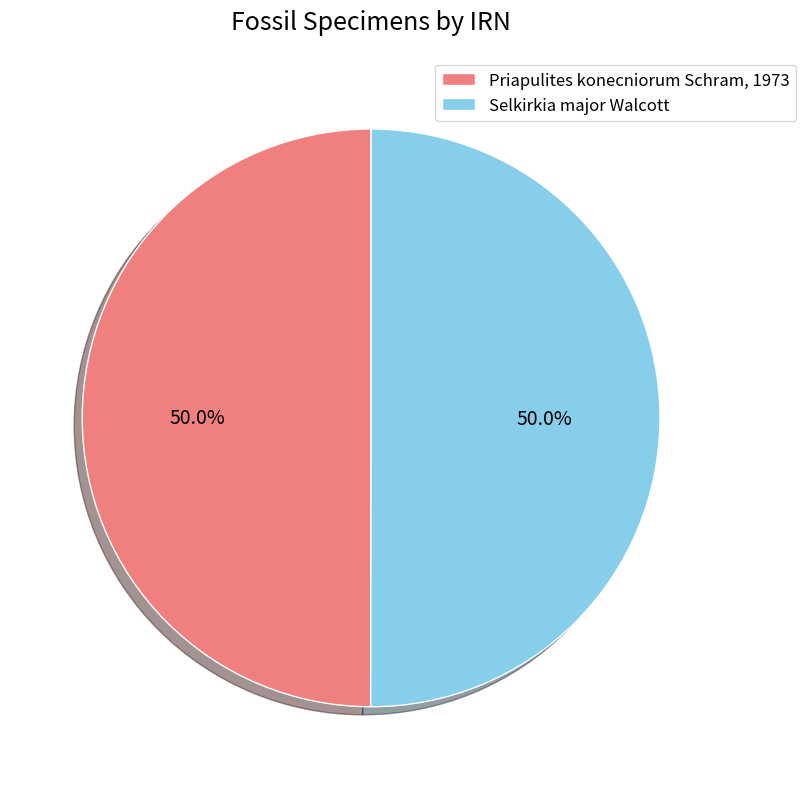

Do Selkirkia major Walcott and Priapulites konecniorum Schram, 1973 together represent more than half of the pie?

Yes